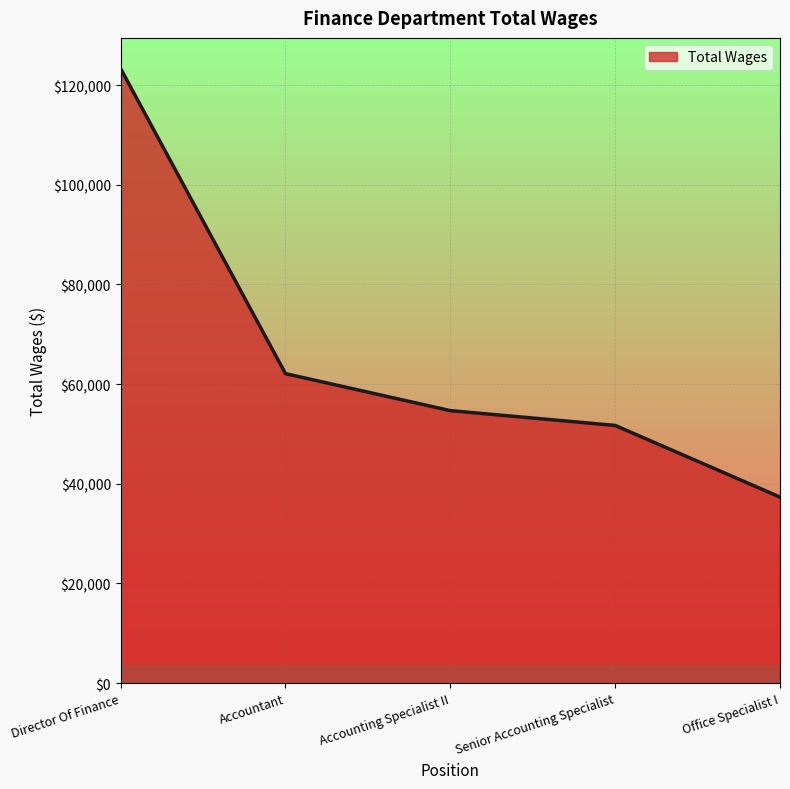

What is the sum of the values at Senior Accounting Specialist and Accounting Specialist II?

106398